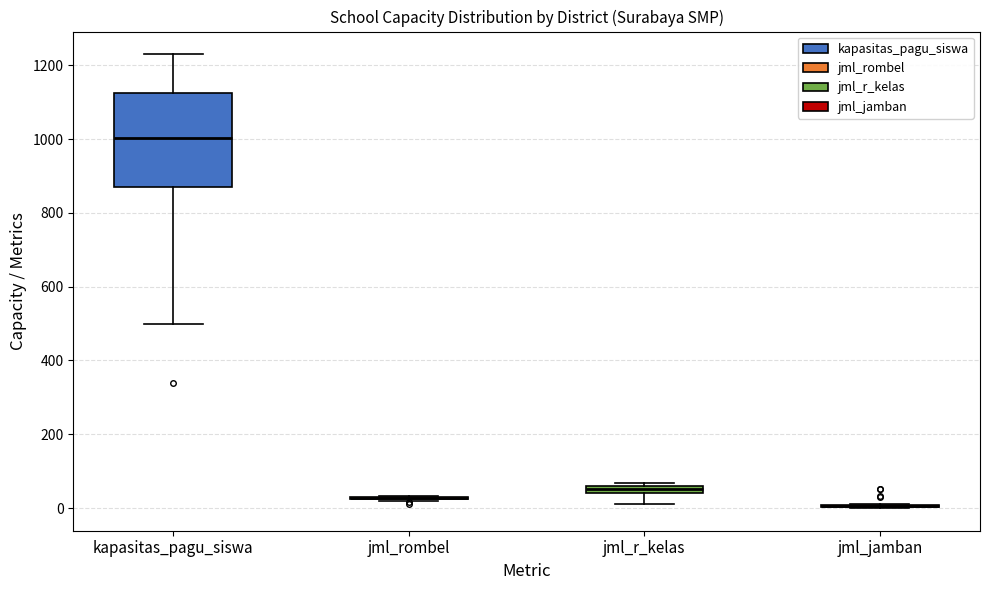

Which box is the tallest, from its lower edge to its upper edge?

kapasitas_pagu_siswa